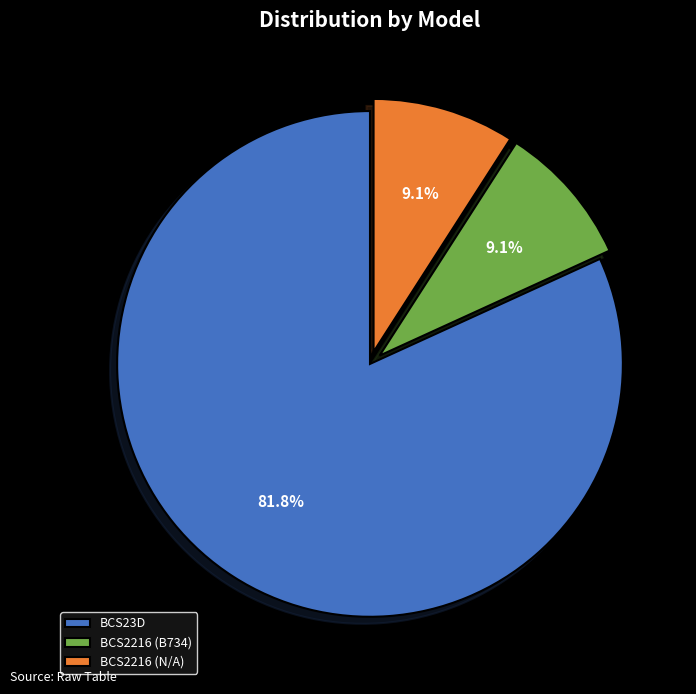

Which slice is the largest?

BCS23D